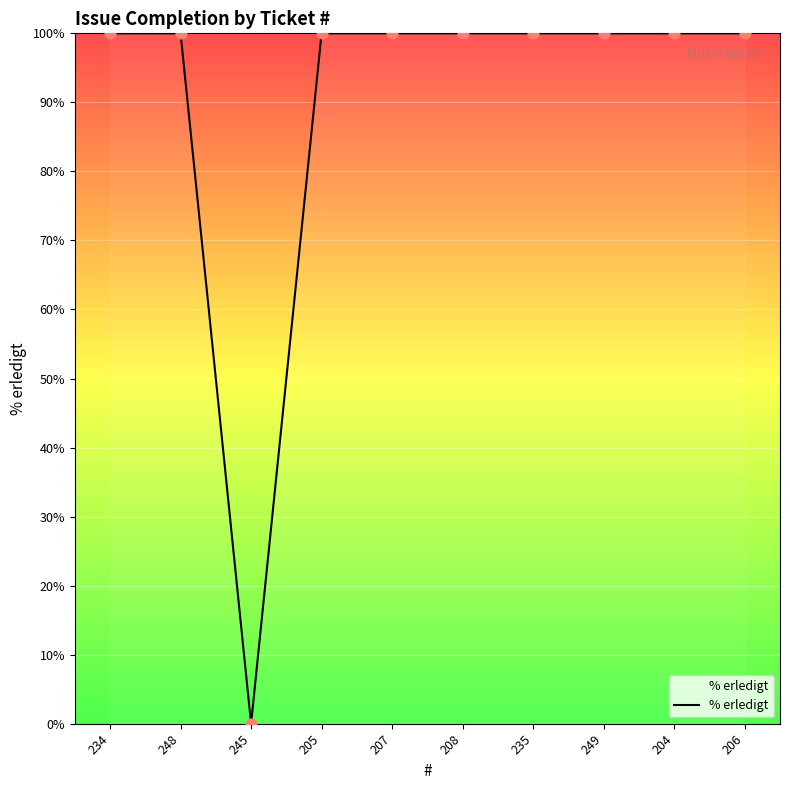

What is the ratio of the value at 204 to the value at 208?

1.0